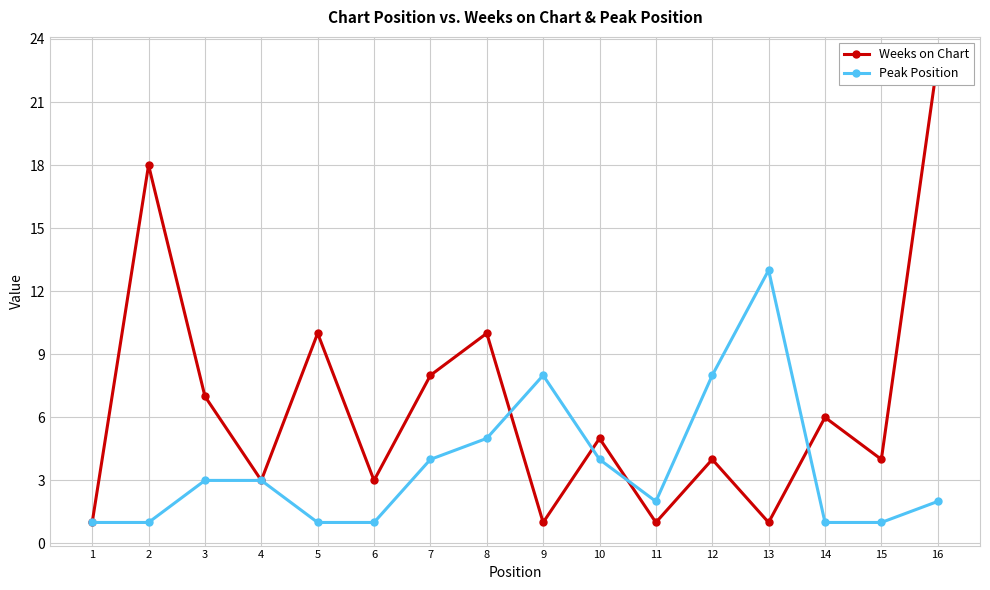

Where is Peak Position nearest to the value 7?

9